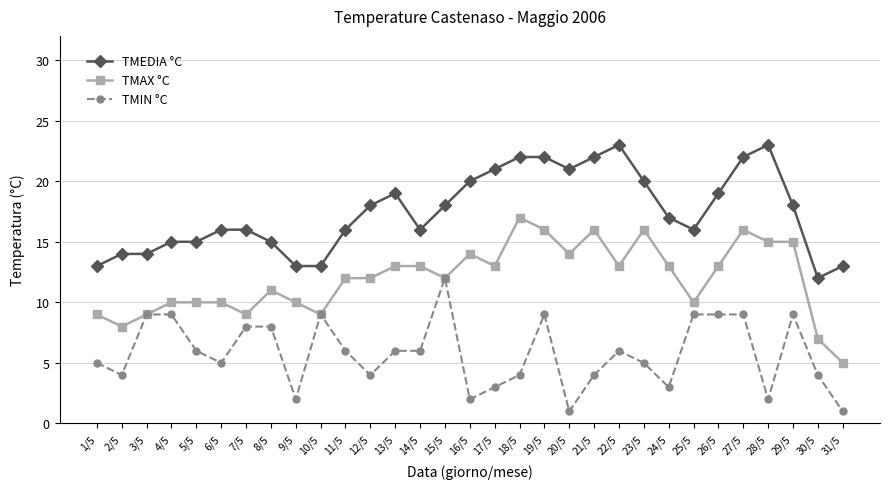

What is the sum of all TMAX °C values?

370